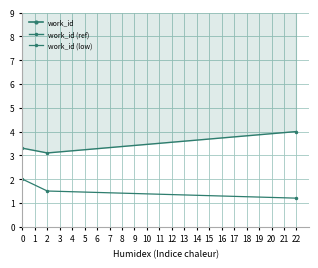

List the series in order of their peak value, lowest first.

work_id (low), work_id (ref), work_id